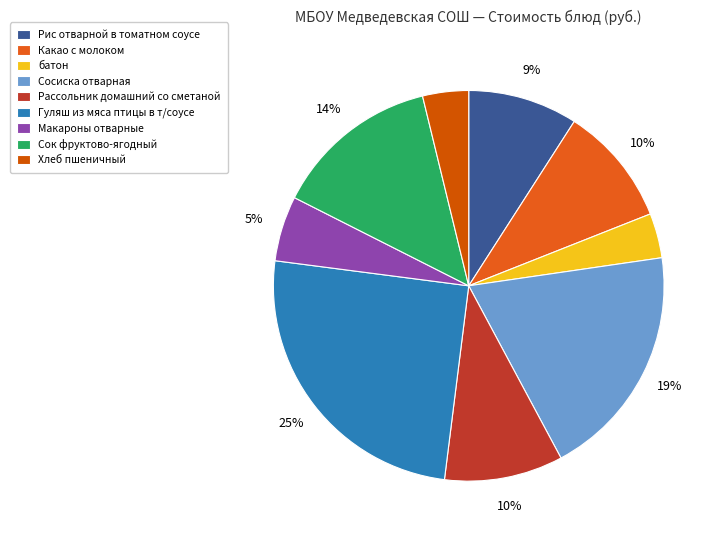

How many segments does this pie chart have?

9